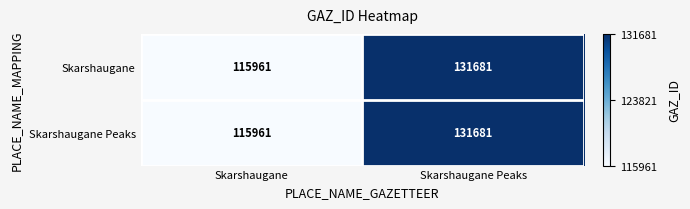

What is the total value across all series at Skarshaugane Peaks?

263362